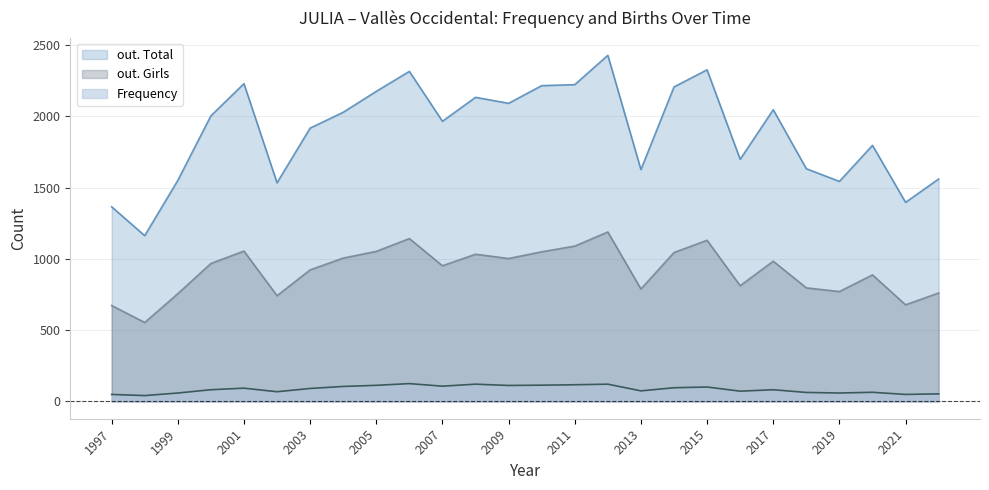

What is the smallest value displayed?

41